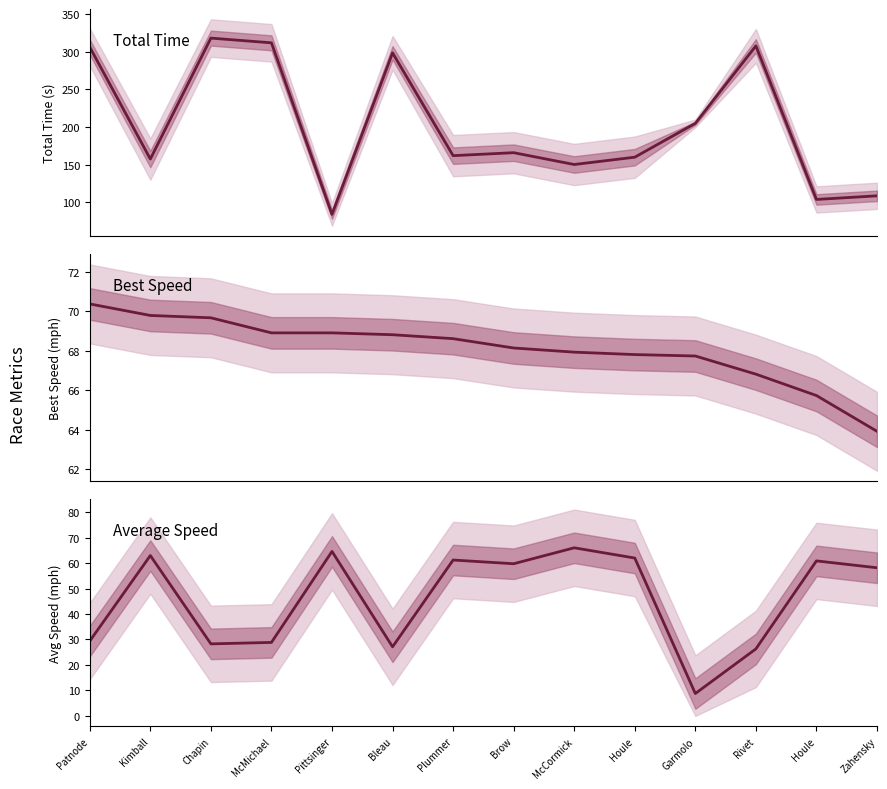

What are all the series names shown in the legend?

Total Time, Best Speed, Average Speed